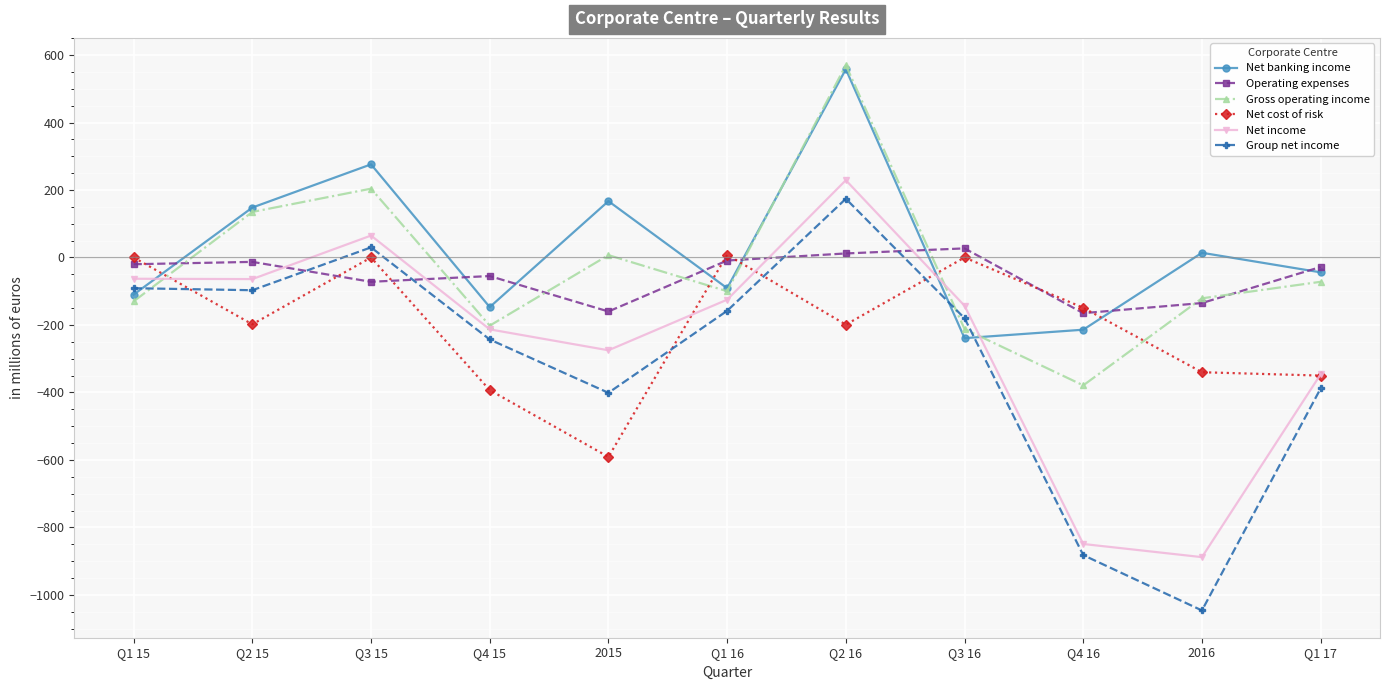

Between which two adjacent categories do Net cost of risk and Gross operating income first intersect?

Q1 15 and Q2 15